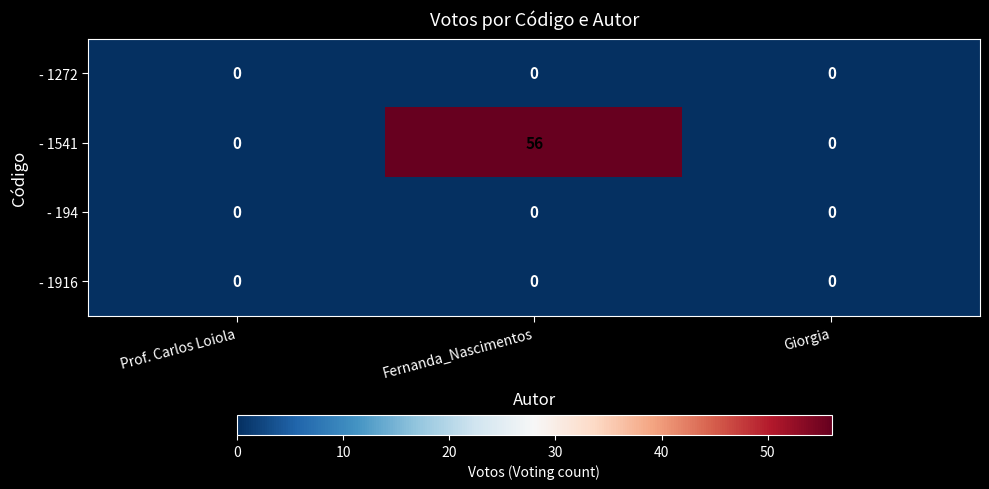

Which label corresponds to the largest value in the chart?

Fernanda_Nascimentos